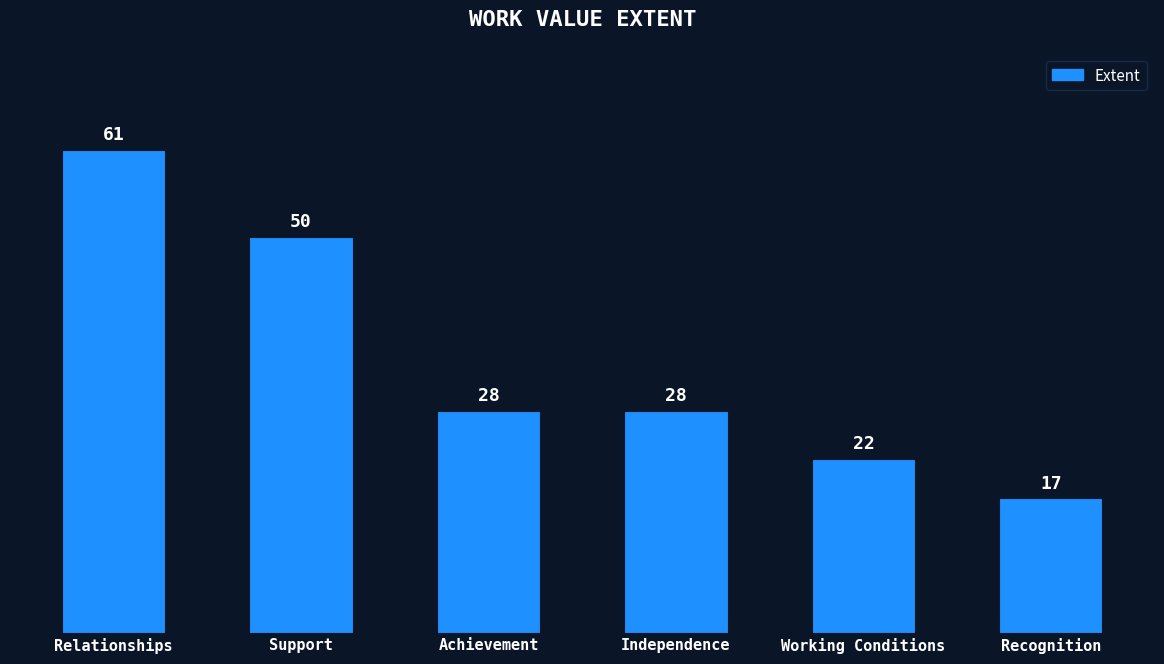

What is the difference between the second highest and minimum values?

33